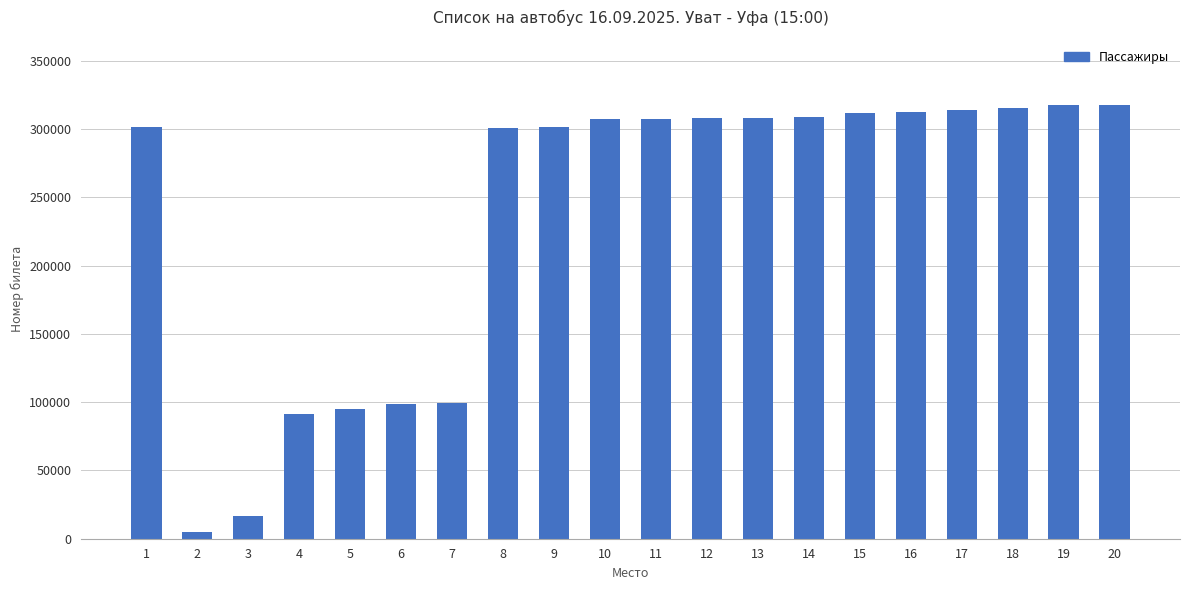

True or false: the data shows 301472 at 9.

True